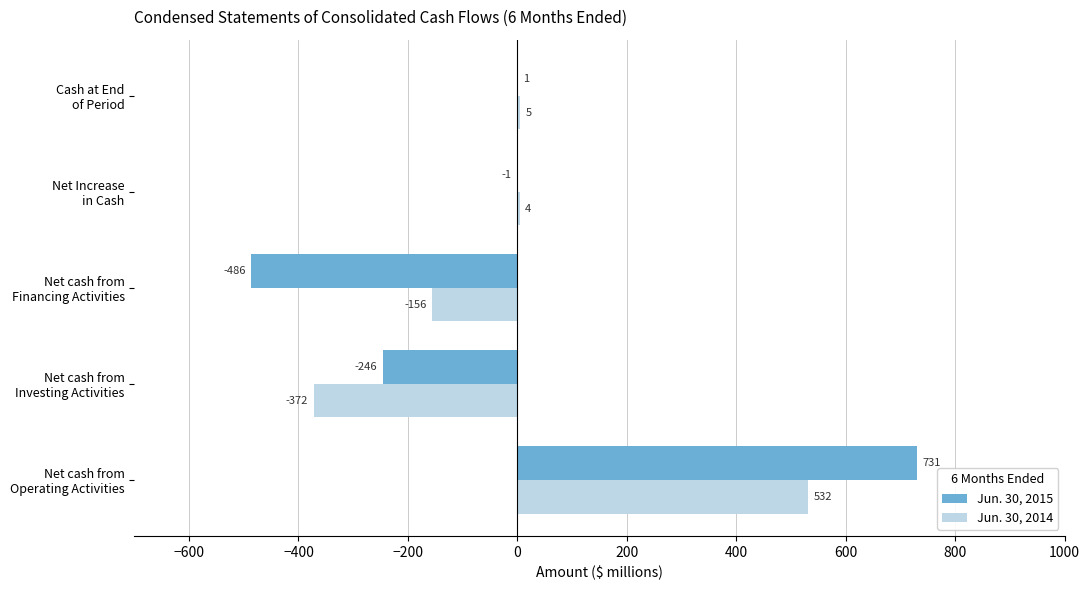

What is the maximum value for Jun. 30, 2014?

532